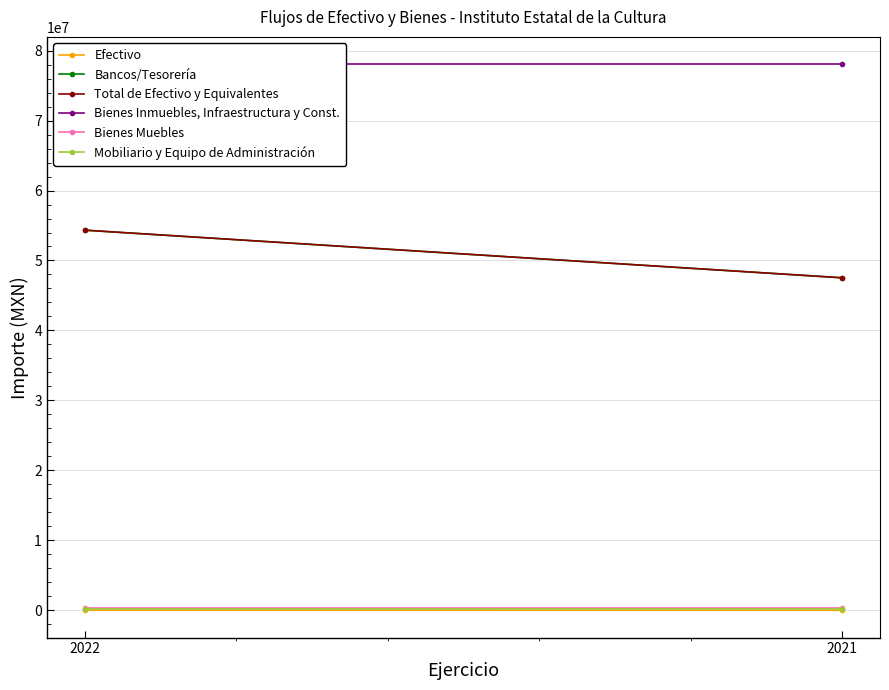

List the series in order of their peak value, lowest first.

Efectivo, Mobiliario y Equipo de Administración, Bienes Muebles, Bancos/Tesorería, Total de Efectivo y Equivalentes, Bienes Inmuebles, Infraestructura y Const.